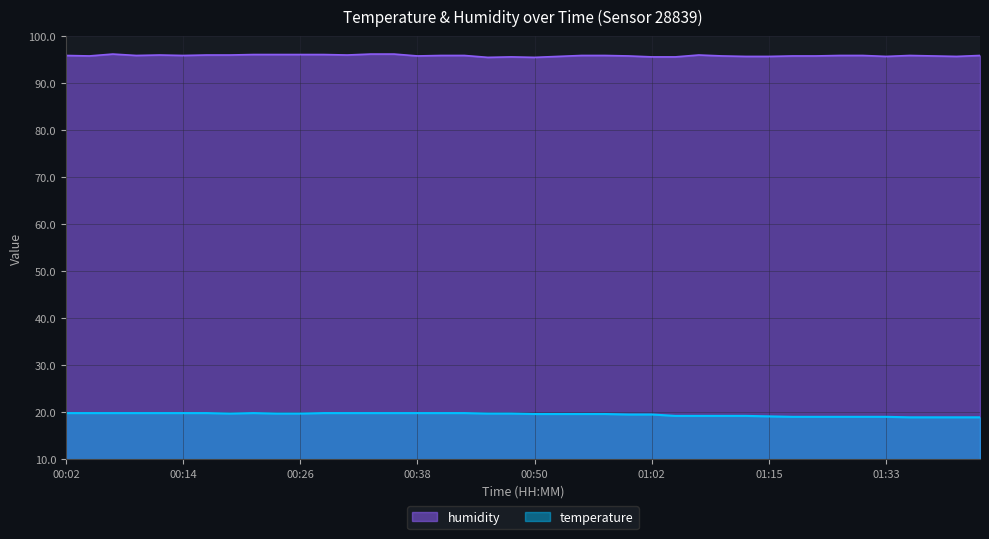

List the labels in order of temperature value, smallest first.

01:35, 01:37, 01:40, 01:42, 01:17, 01:20, 01:28, 01:30, 01:33, 01:15, 01:05, 01:07, 01:10, 01:12, 01:00, 01:02, 00:50, 00:53, 00:55, 00:57, 00:19, 00:23, 00:26, 00:45, 00:48, 00:02, 00:04, 00:06, 00:09, 00:11, 00:14, 00:16, 00:21, 00:28, 00:31, 00:33, 00:36, 00:38, 00:40, 00:43